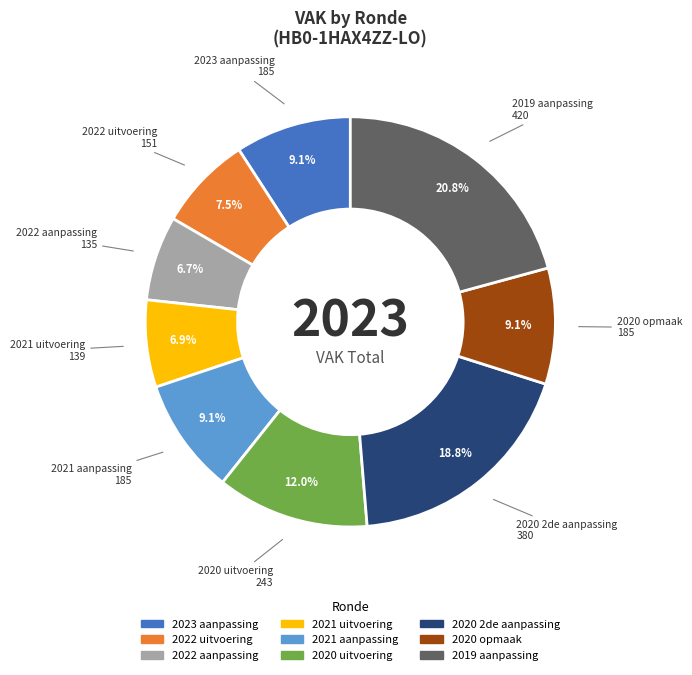

Does 2019 aanpassing represent more than half of the total?

No